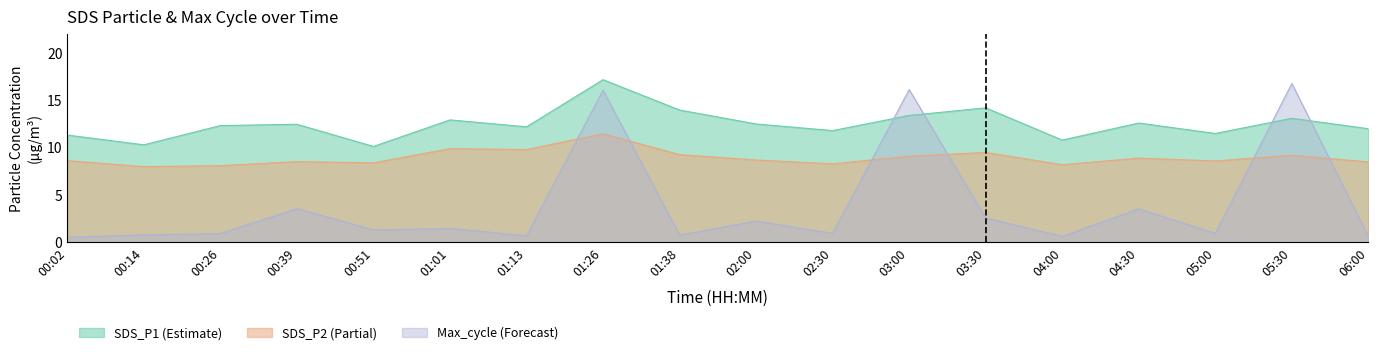

What is the sum of all Max_cycle values?

5.4